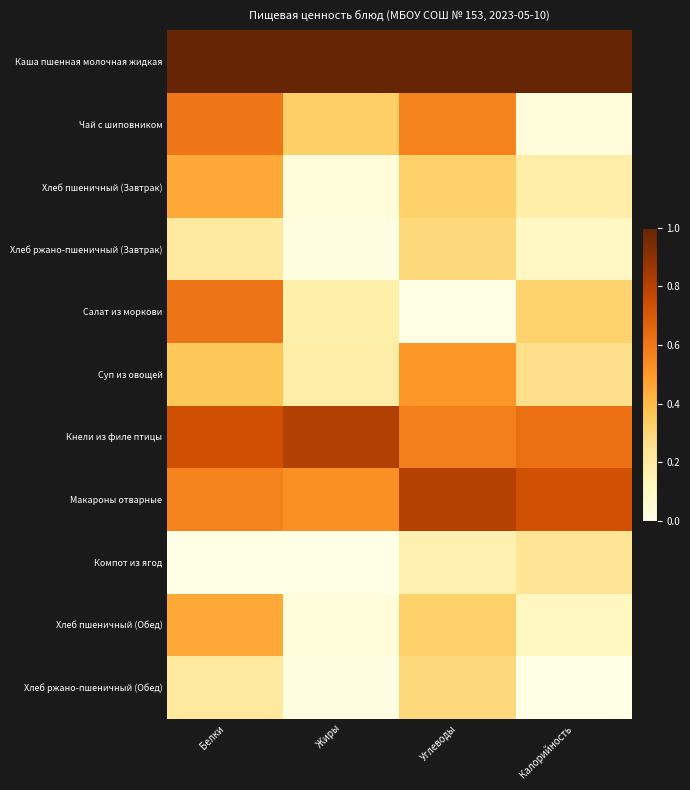

Reading left to right, what are all the values shown in this chart?

Каша пшенная молочная жидкая: Белки=1.0	Жиры=1.0	Углеводы=1.0	Калорийность=1.0
Чай с шиповником: Белки=0.6	Жиры=0.3	Углеводы=0.6	Калорийность=0.0
Хлеб пшеничный (Завтрак): Белки=0.4	Жиры=0.0	Углеводы=0.3	Калорийность=0.2
Хлеб ржано-пшеничный (Завтрак): Белки=0.2	Жиры=0.0	Углеводы=0.3	Калорийность=0.1
Салат из моркови: Белки=0.6	Жиры=0.2	Углеводы=0.0	Калорийность=0.3
Суп из овощей: Белки=0.4	Жиры=0.2	Углеводы=0.5	Калорийность=0.3
Кнели из филе птицы: Белки=0.7	Жиры=0.8	Углеводы=0.6	Калорийность=0.6
Макароны отварные: Белки=0.6	Жиры=0.5	Углеводы=0.8	Калорийность=0.7
Компот из ягод: Белки=0.0	Жиры=0.0	Углеводы=0.2	Калорийность=0.2
Хлеб пшеничный (Обед): Белки=0.4	Жиры=0.0	Углеводы=0.3	Калорийность=0.1
Хлеб ржано-пшеничный (Обед): Белки=0.2	Жиры=0.0	Углеводы=0.3	Калорийность=0.0